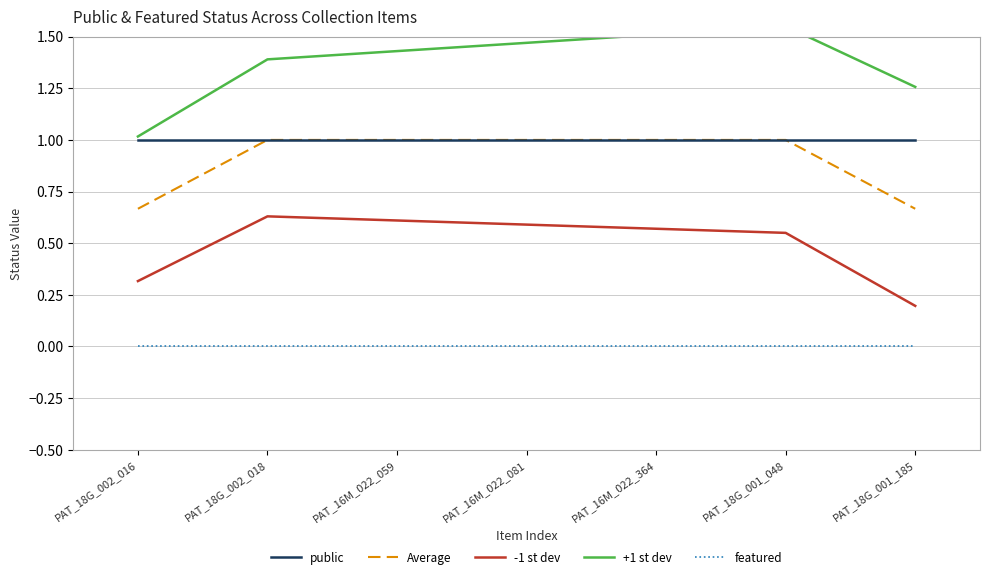

True or false: -1 st dev and Average cross at least once.

False